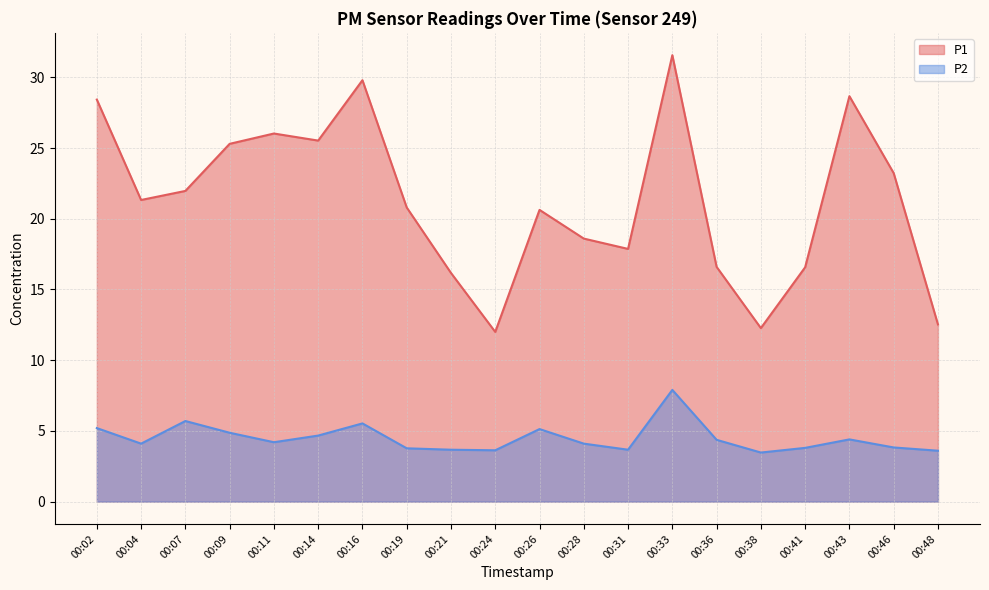

True or false: P2 and P1 intersect in this chart.

False